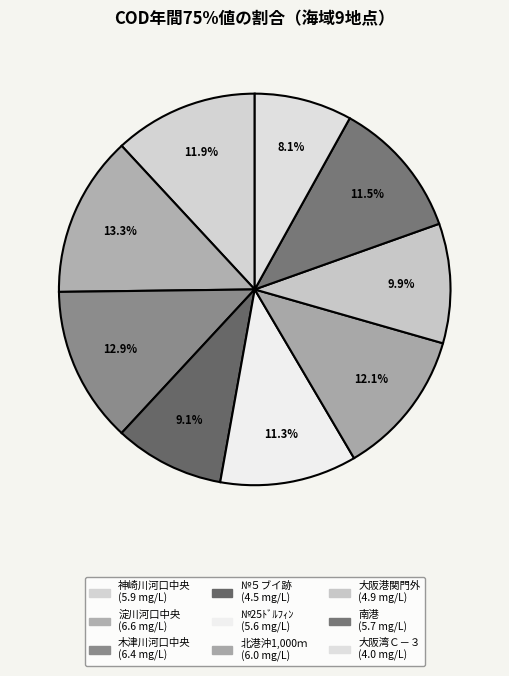

True or false: 木津川河口中央 accounts for 13% of the total.

True